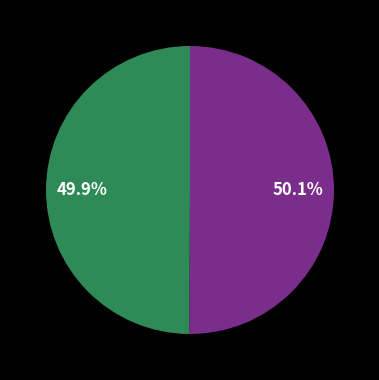

Is there any slice that represents more than half of the pie?

Yes